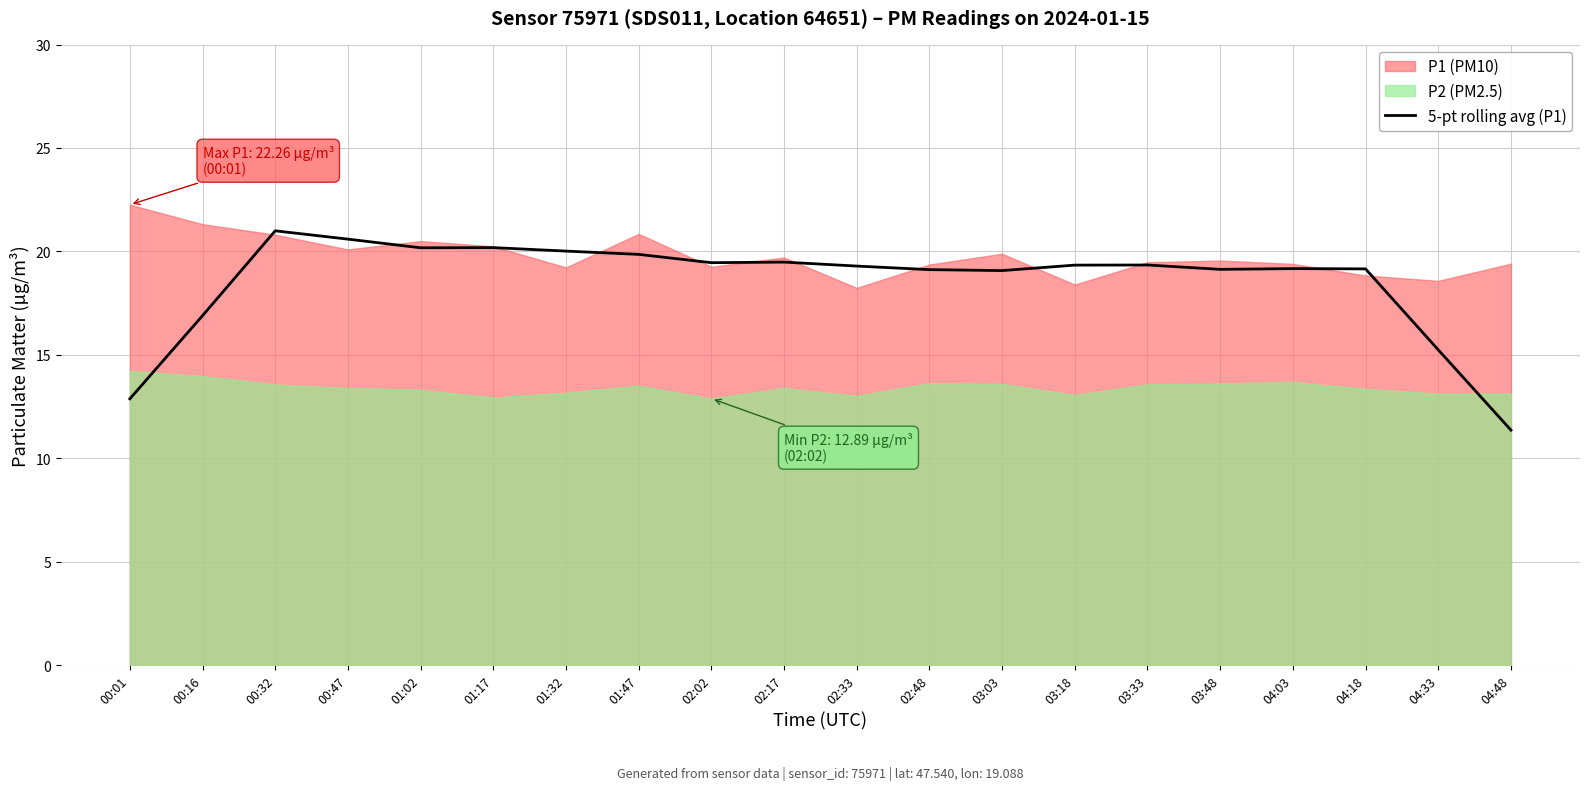

Where does the data first go above 19?

00:32